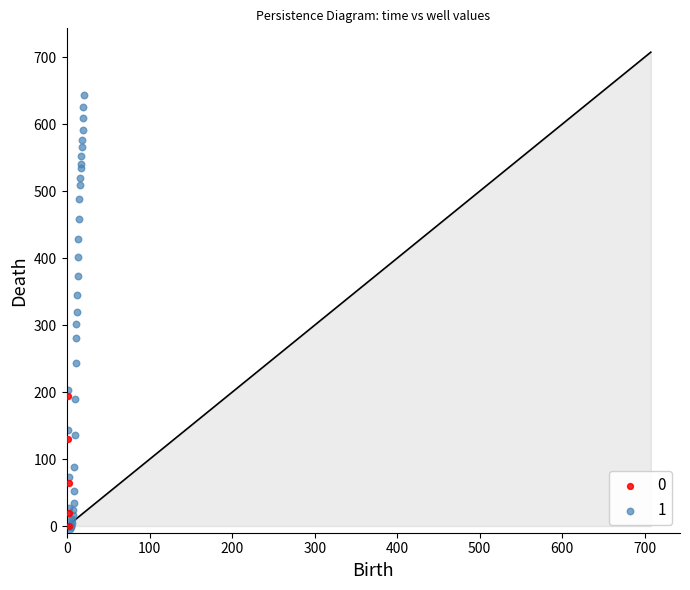

What are all the series names shown in the legend?

0, 1